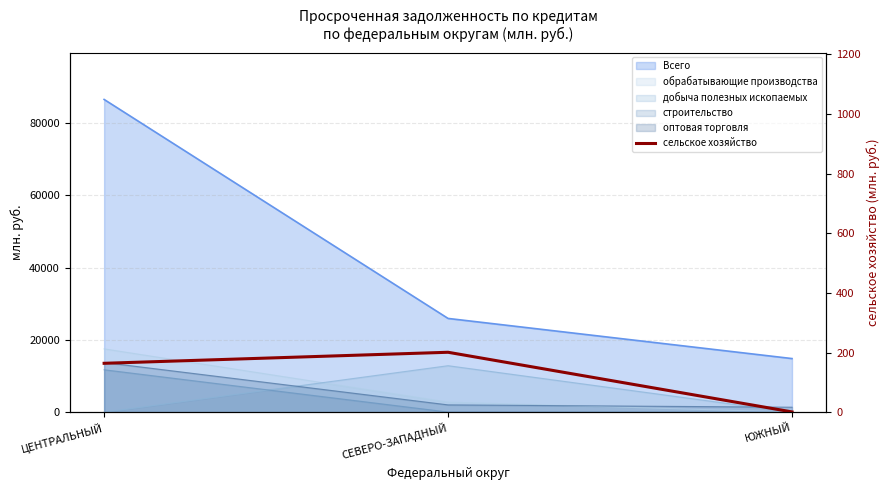

Where does the data first go above 164?

СЕВЕРО-ЗАПАДНЫЙ